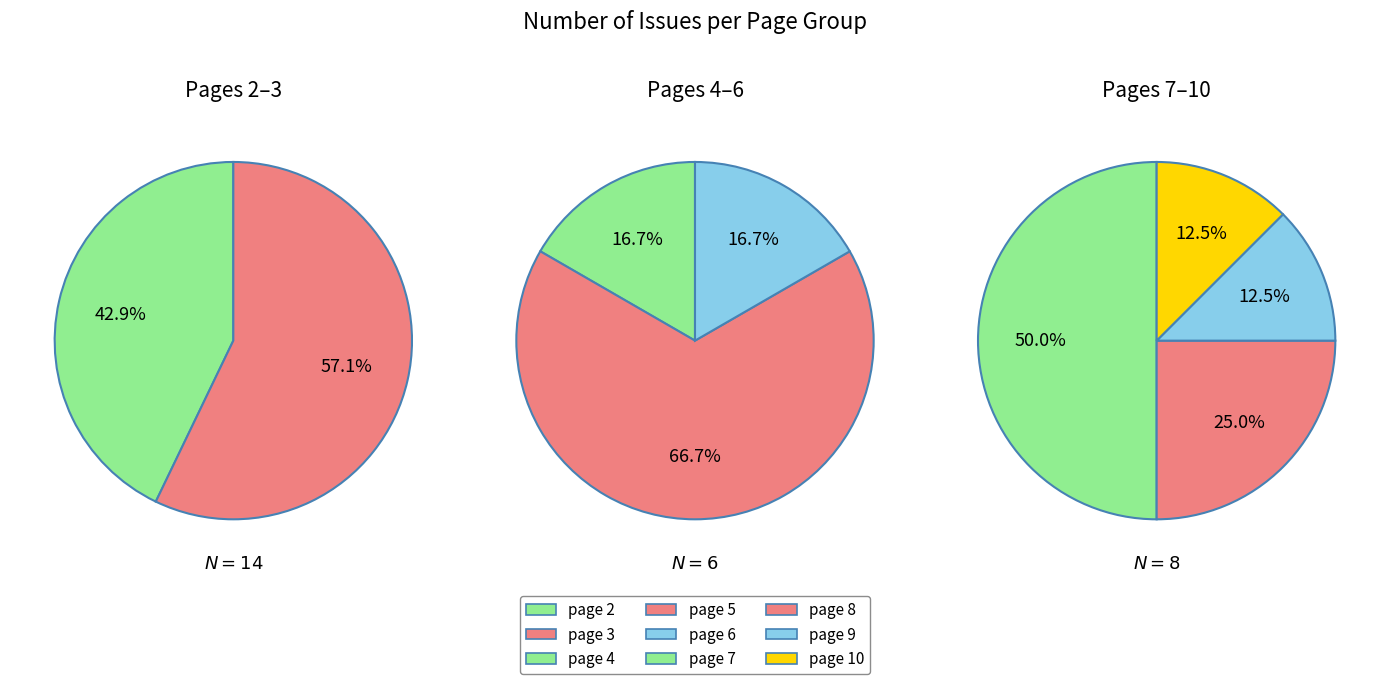

Do page 2 and page 4 together represent more than half of the pie?

No